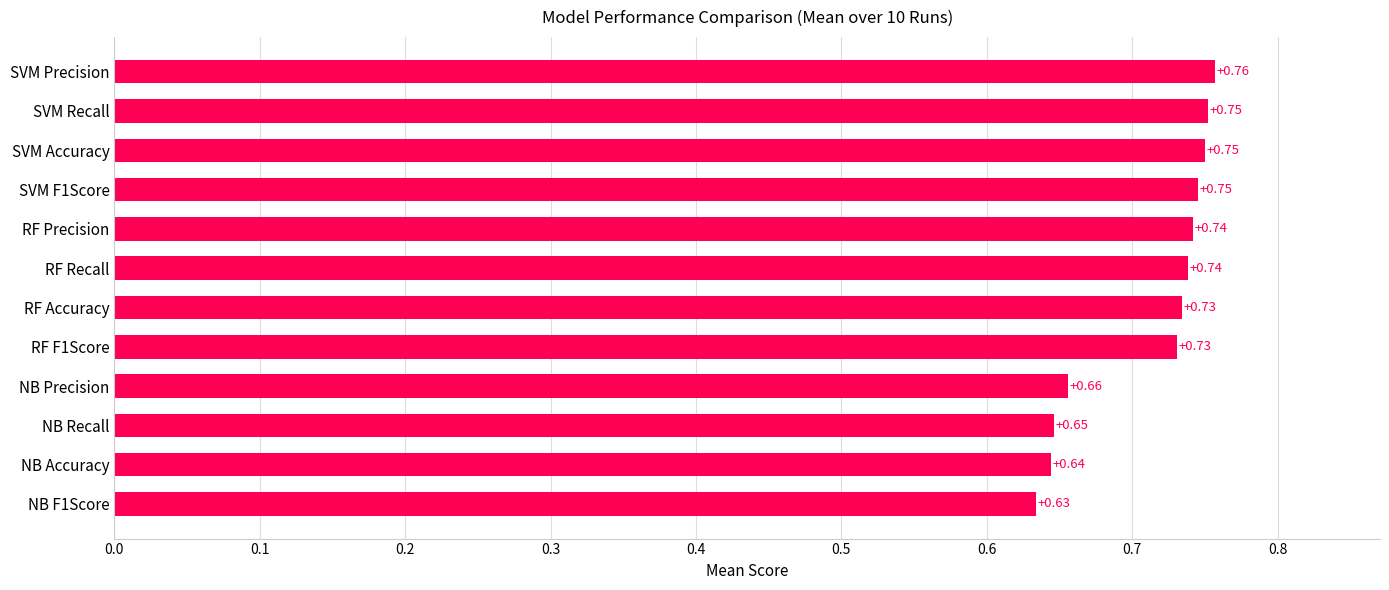

Which has a higher value, SVM Precision or NB Recall?

SVM Precision